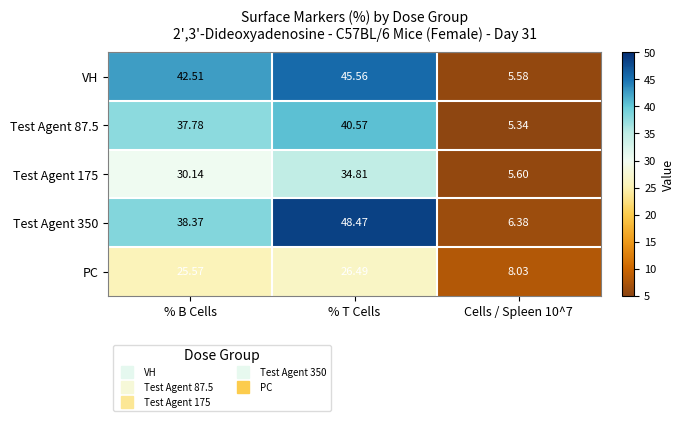

At which label is Test Agent 87.5 closest to 22?

% B Cells